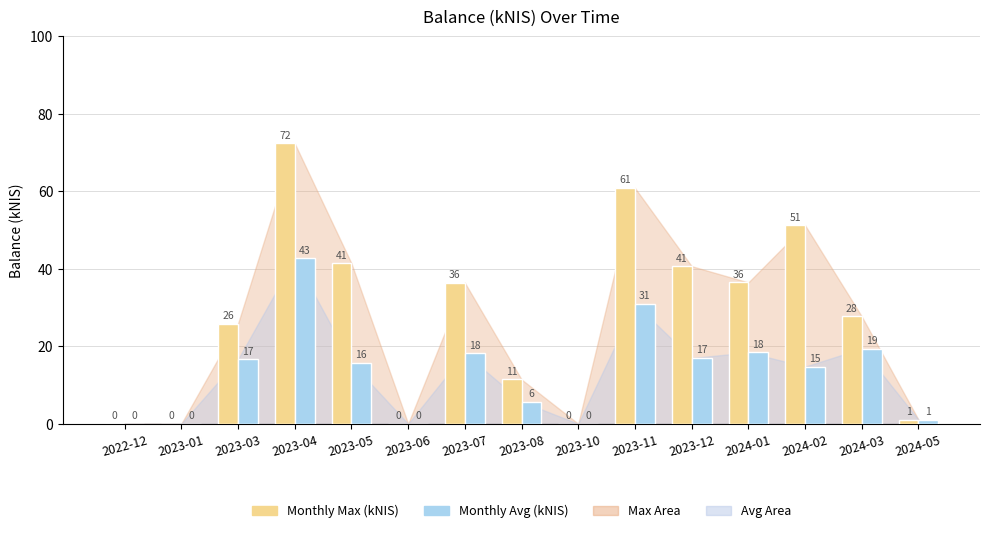

The value of Monthly Max (kNIS) at 2023-10 is 37.6. True or false?

False